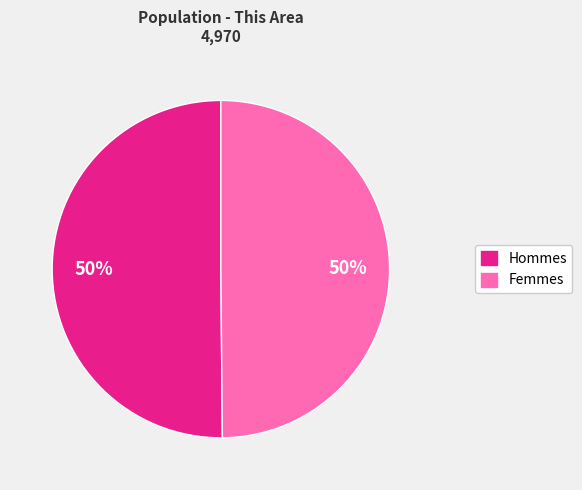

To the nearest percent, what is the average slice percentage?

50%